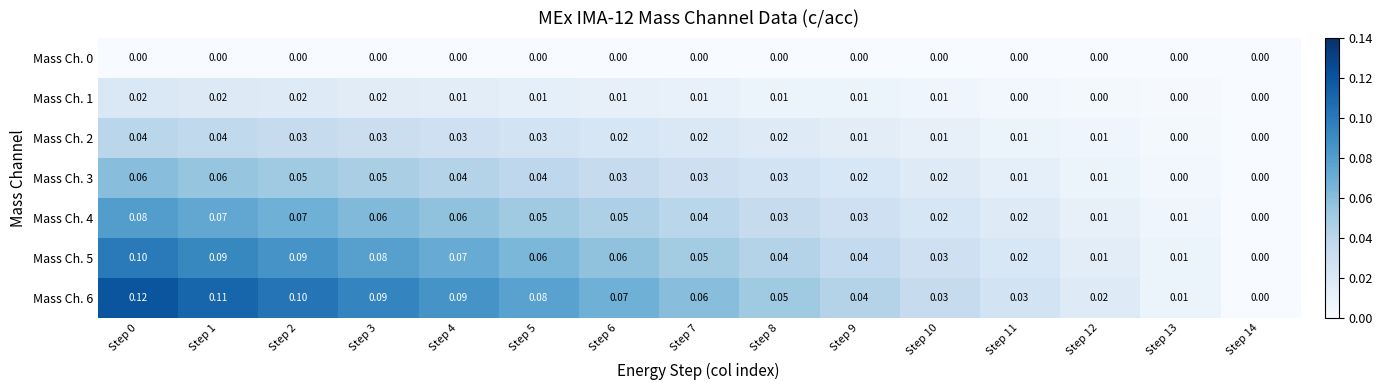

What is the spread (max minus min) of values at Step 0?

0.1